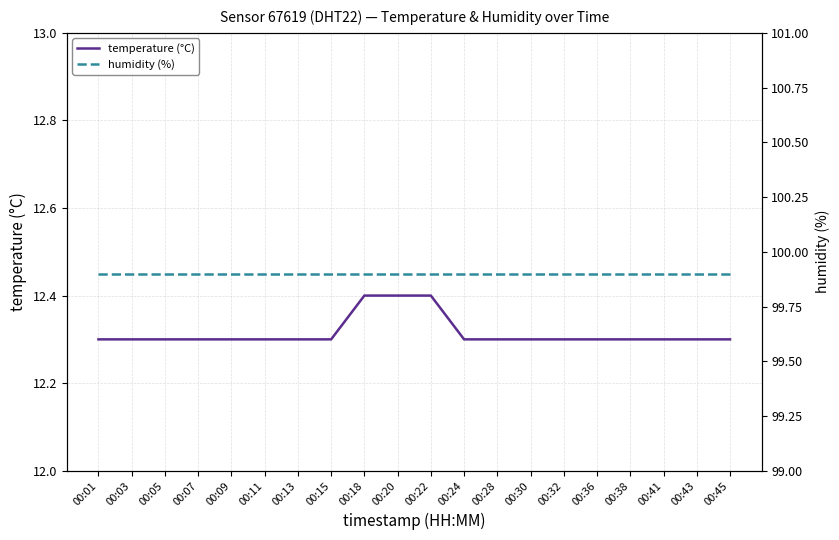

What is the value of the humidity (%) point at the 7th from the left?

99.9